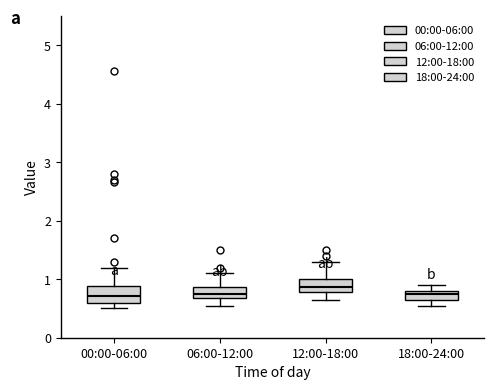

Which box's median line is the highest?

12:00-18:00